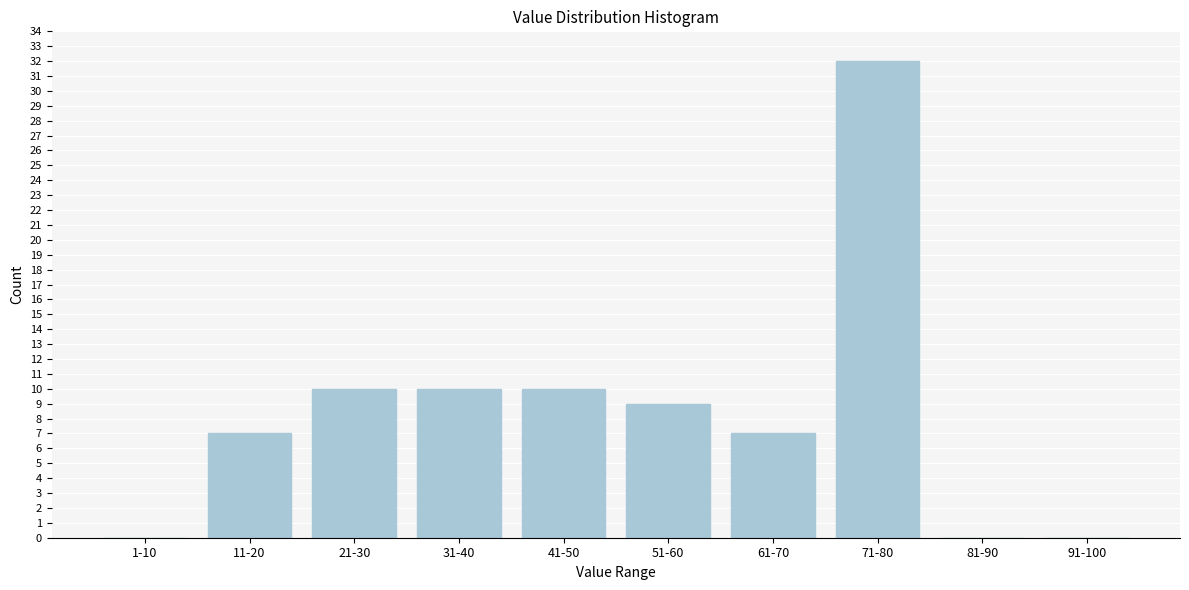

Reading left to right, extract all data points from this chart.

1-10=0	11-20=7	21-30=10	31-40=10	41-50=10	51-60=9	61-70=7	71-80=32	81-90=0	91-100=0